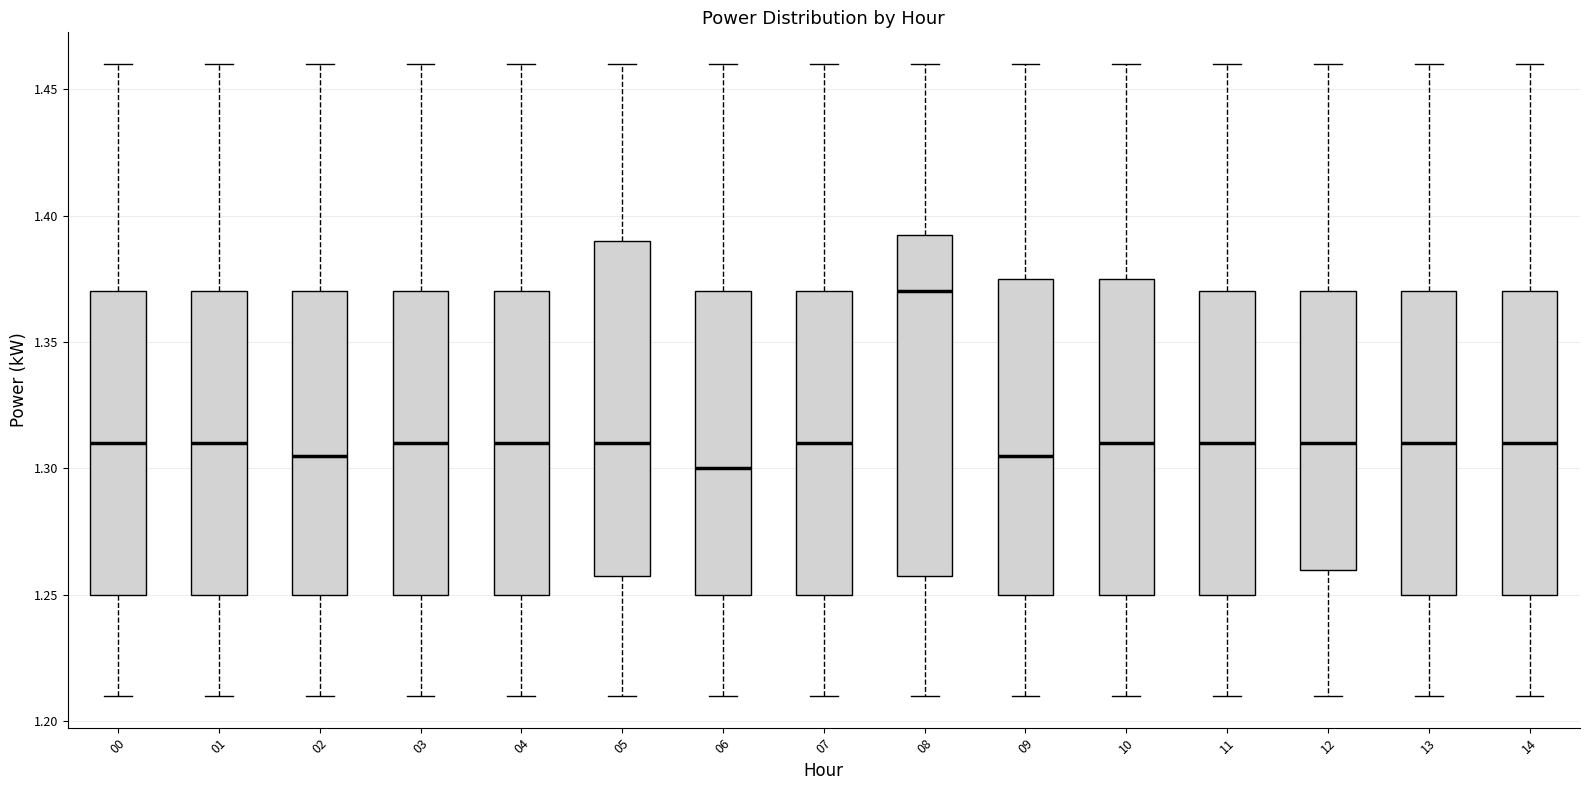

Which box's median line is the lowest?

06